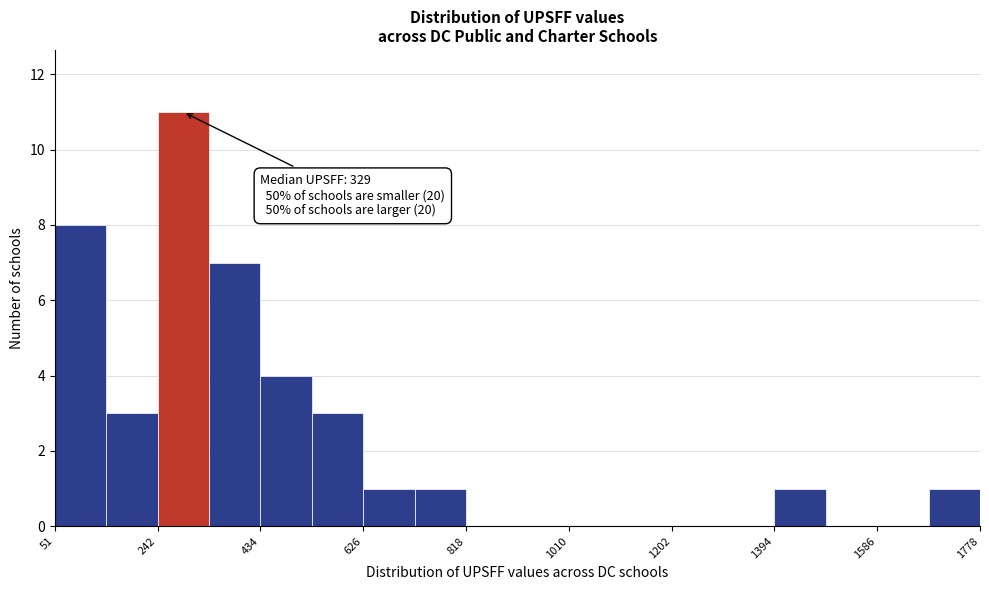

Which range on the x-axis has the tallest bar?

240 to 340